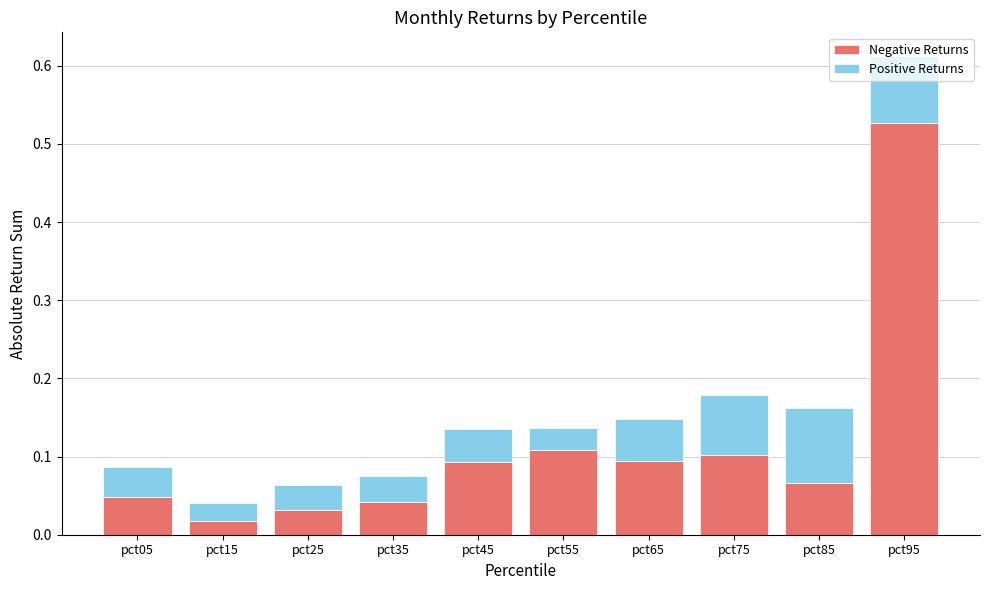

At which category is the sum across all series the highest?

pct95